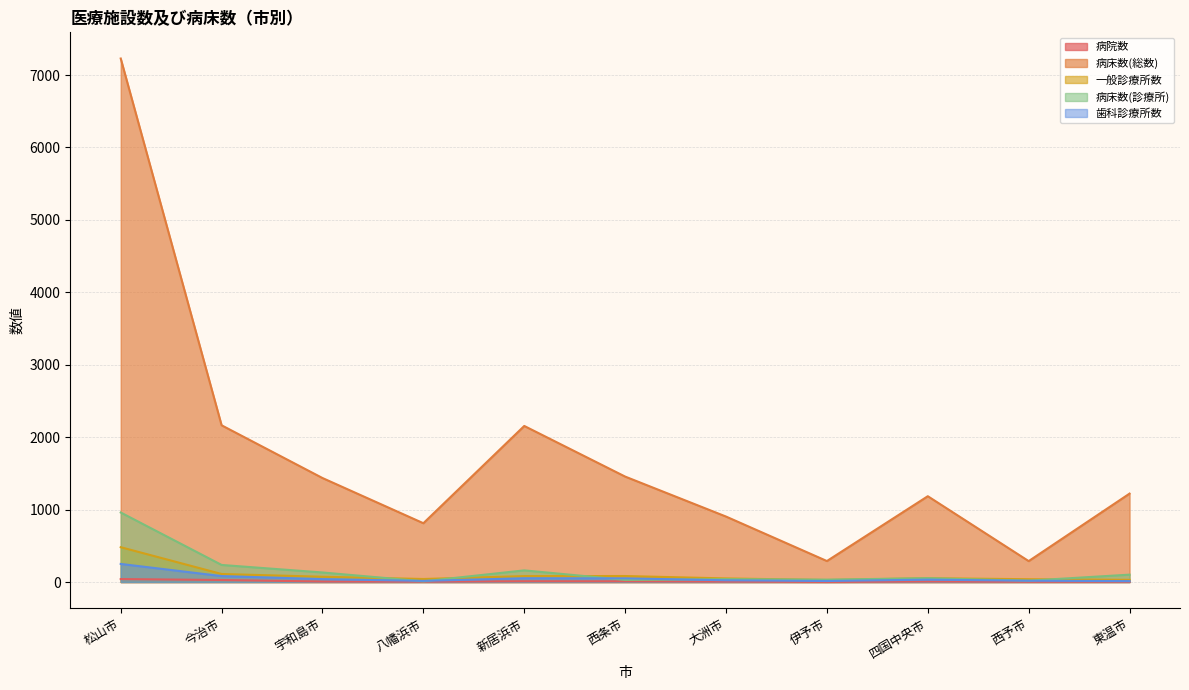

Rank the categories by 一般診療所数 value from lowest to highest.

伊予市, 東温市, 西予市, 八幡浜市, 大洲市, 四国中央市, 宇和島市, 新居浜市, 西条市, 今治市, 松山市